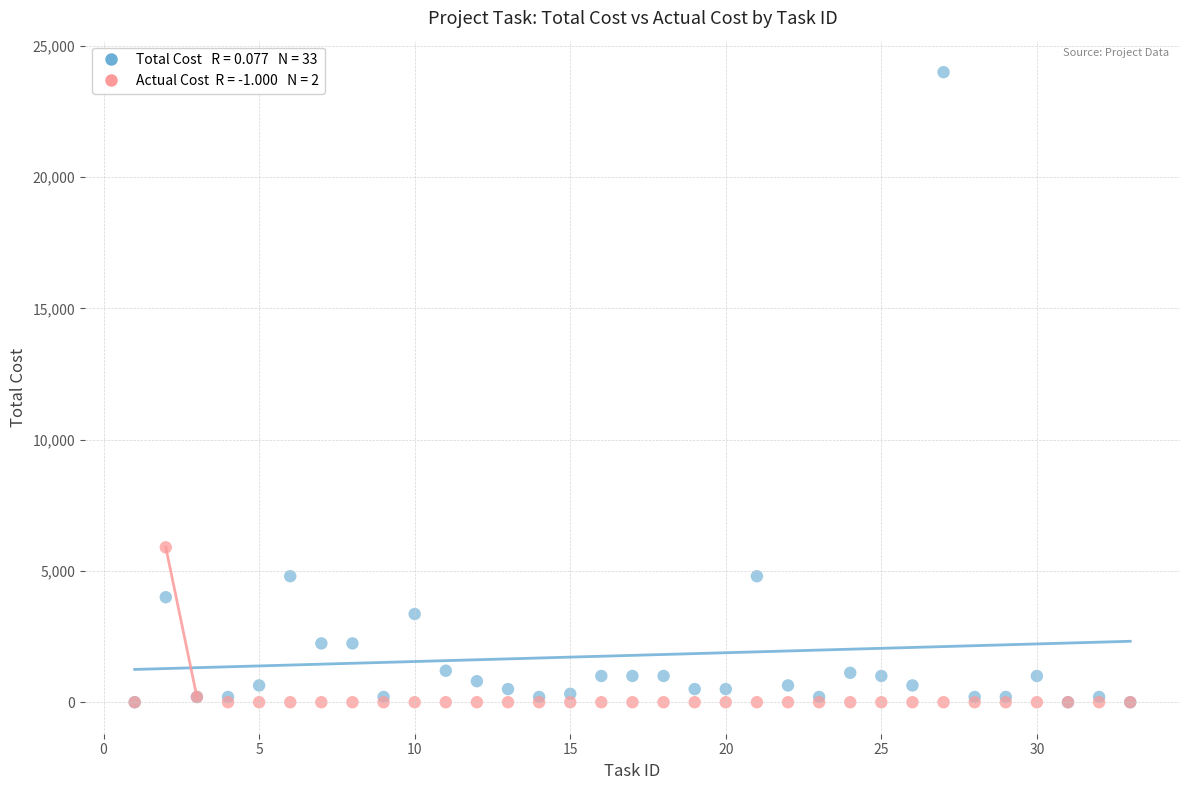

Across all series, what Y value is closest to 12000?

5900